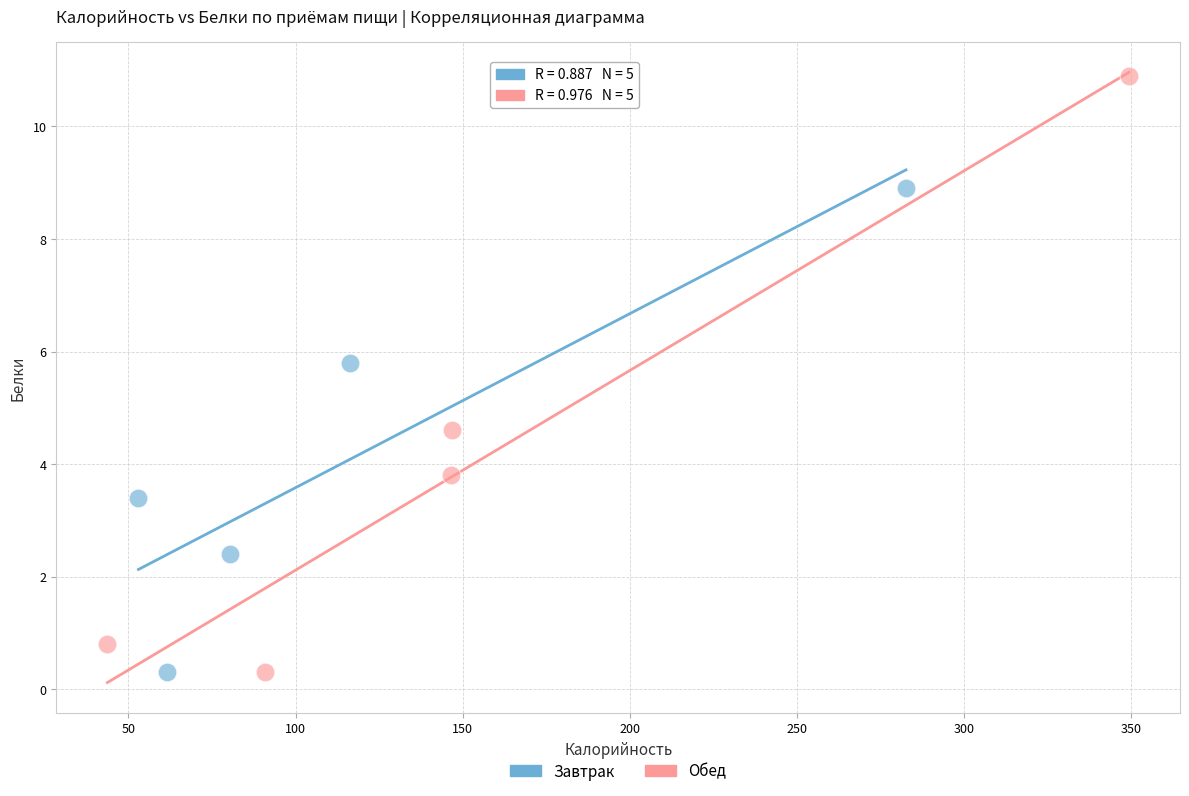

Which series reaches the maximum Y coordinate?

Обед